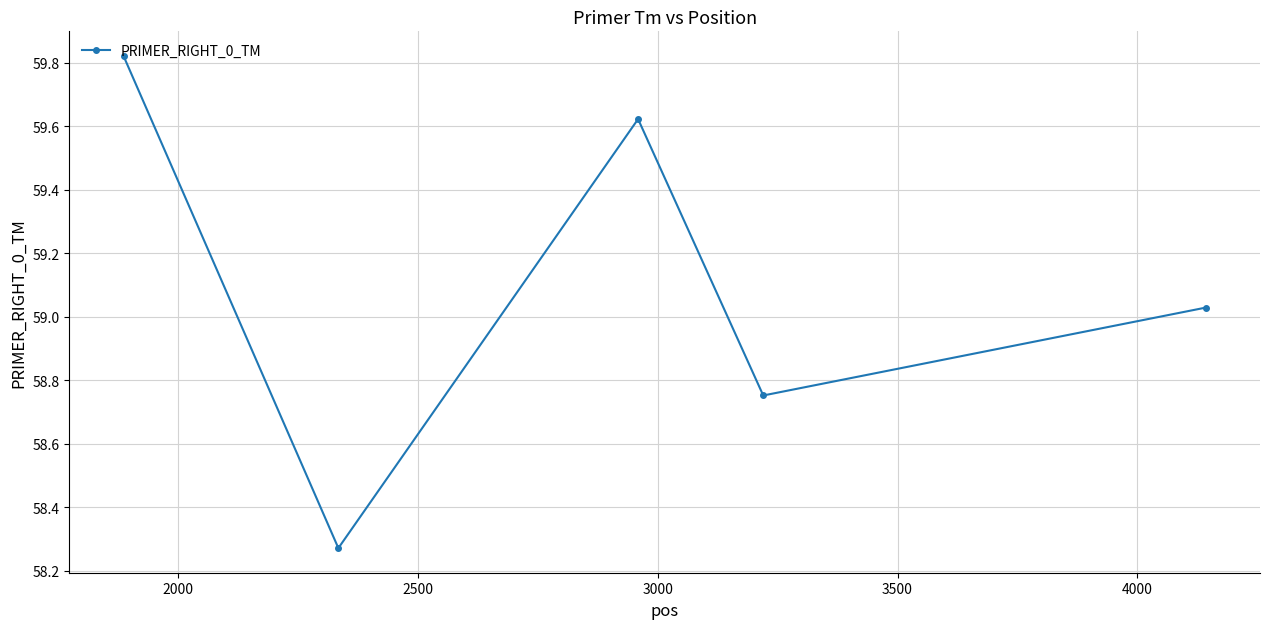

How many interior local peaks (higher than both neighbors) does the data have?

1